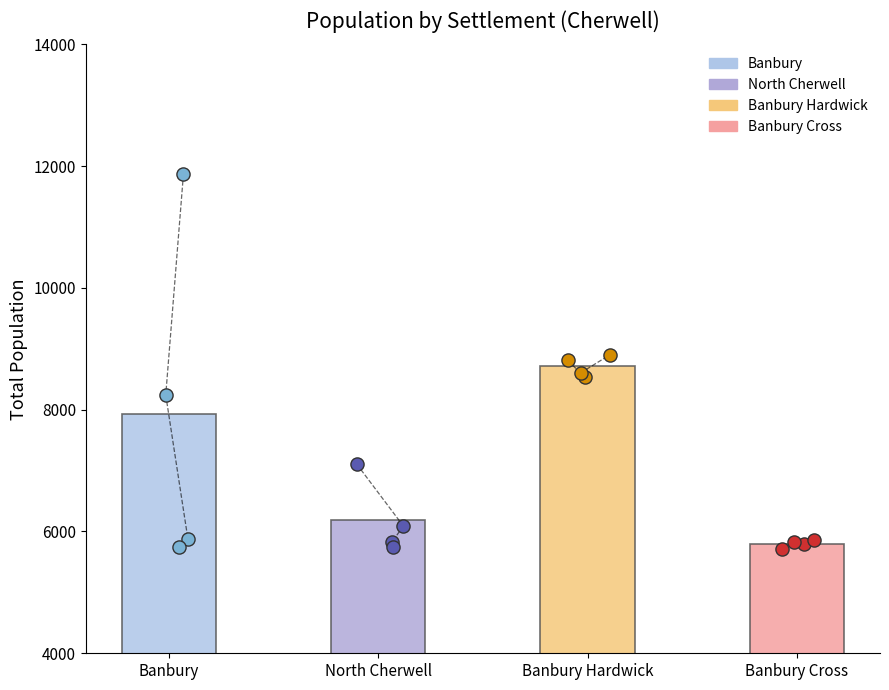

What is the total value across all series at 2022?

26121